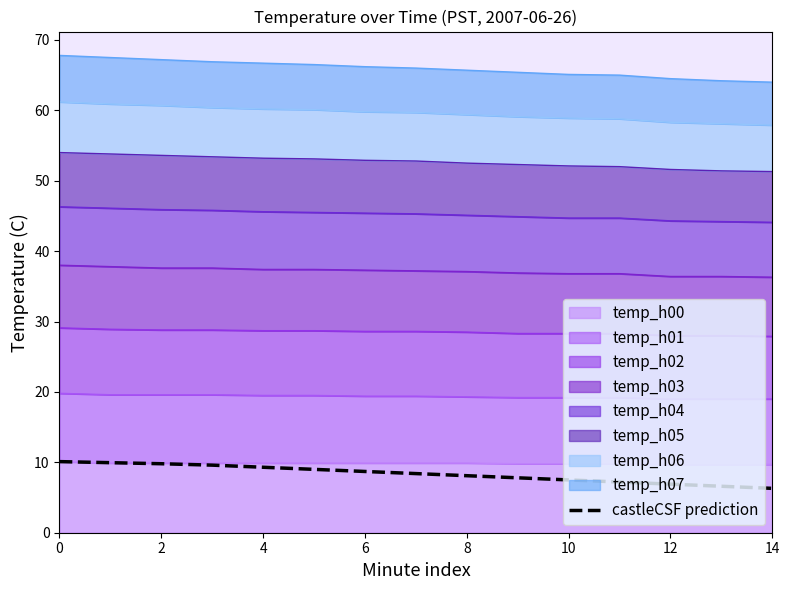

What is the minimum value shown in the chart?

6.3